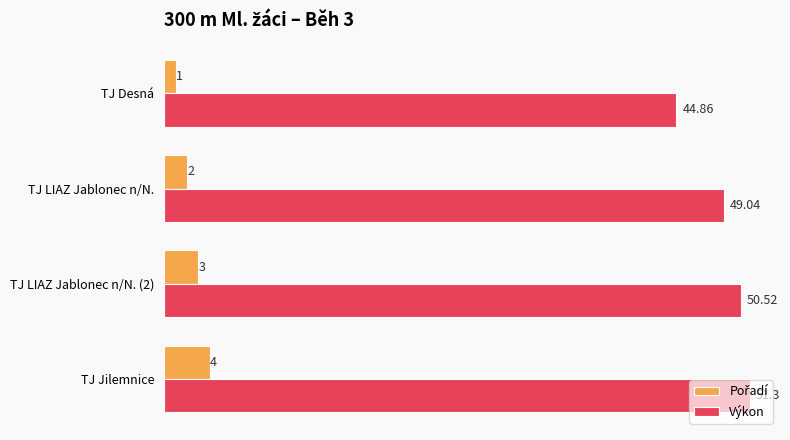

Which category has the highest value in the Výkon series?

TJ Jilemnice